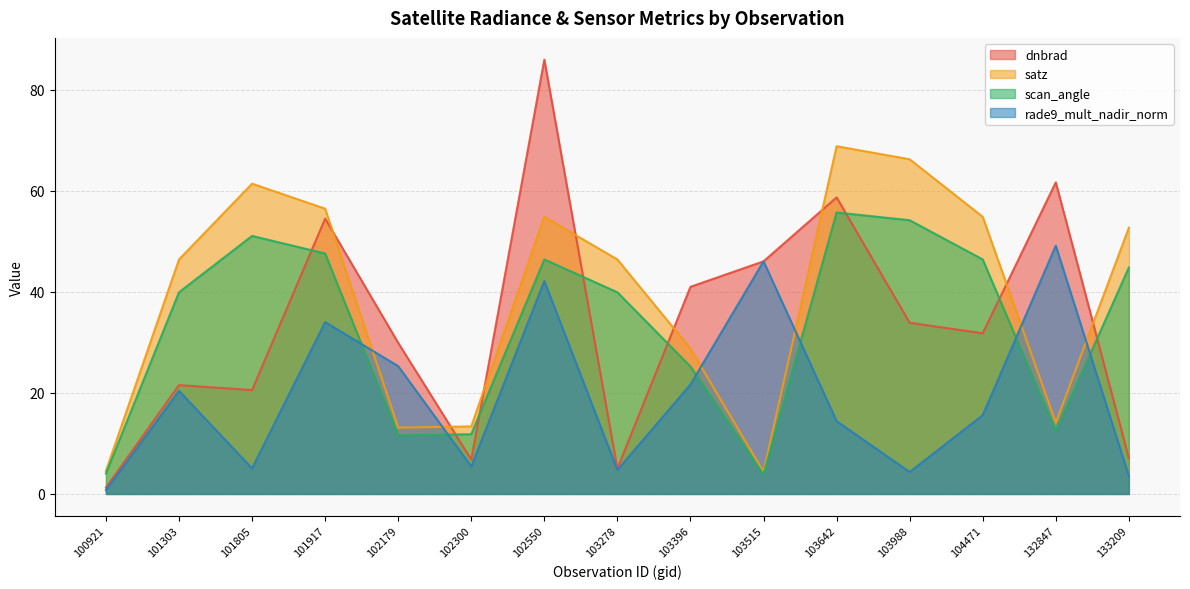

List the labels in order of satz value, smallest first.

103515, 100921, 102179, 102300, 132847, 103396, 103278, 101303, 133209, 104471, 102550, 101917, 101805, 103988, 103642